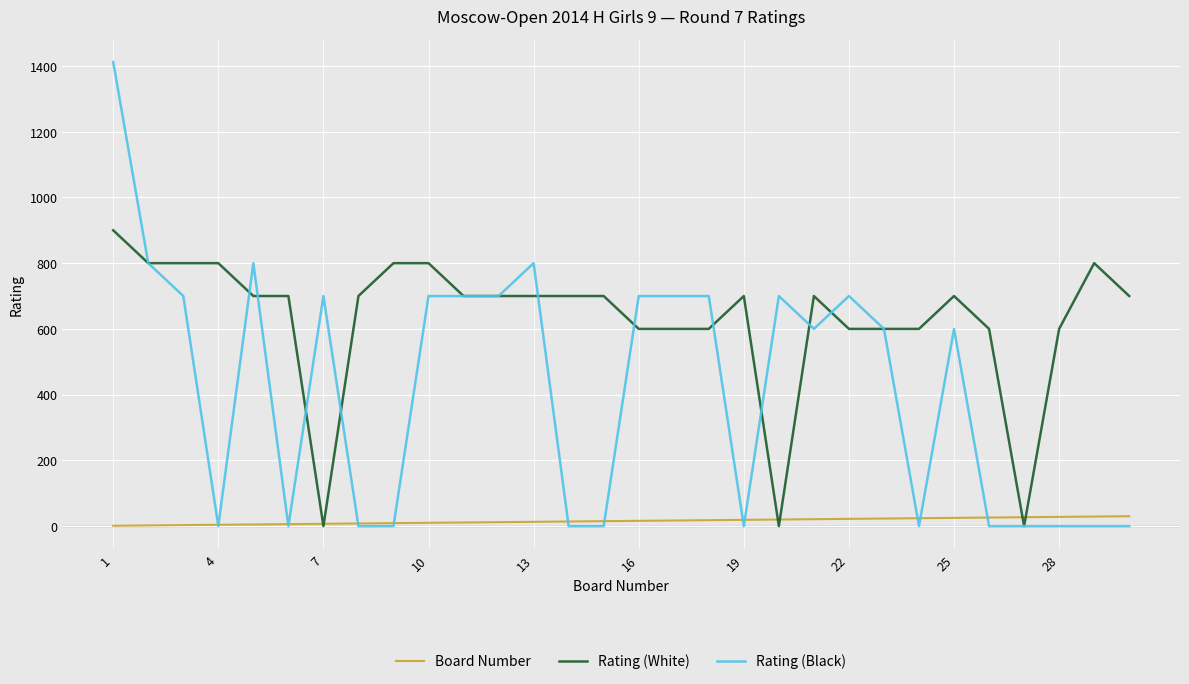

After their last crossing, which series has the higher values: Board Number or Rating (Black)?

Board Number